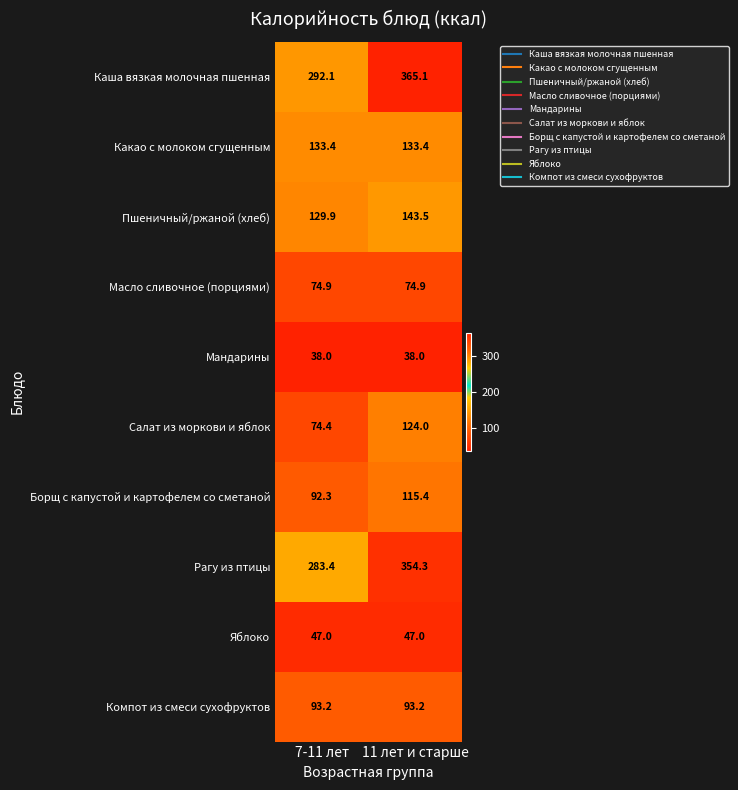

Which series has the largest total across all categories?

Каша вязкая молочная пшенная